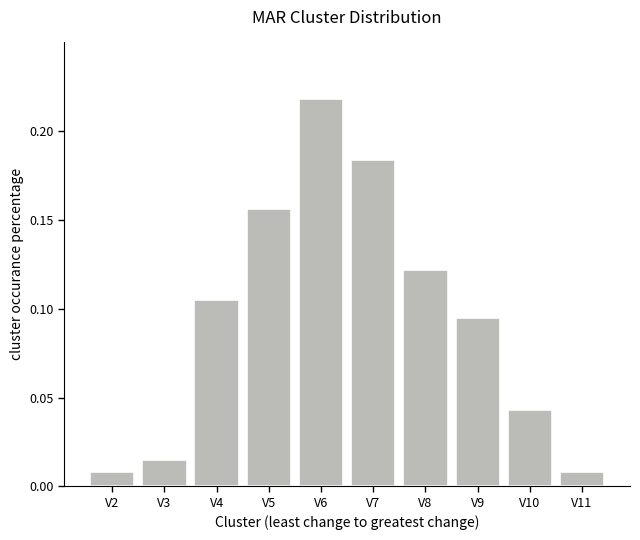

Which category has the highest value across all series?

V6